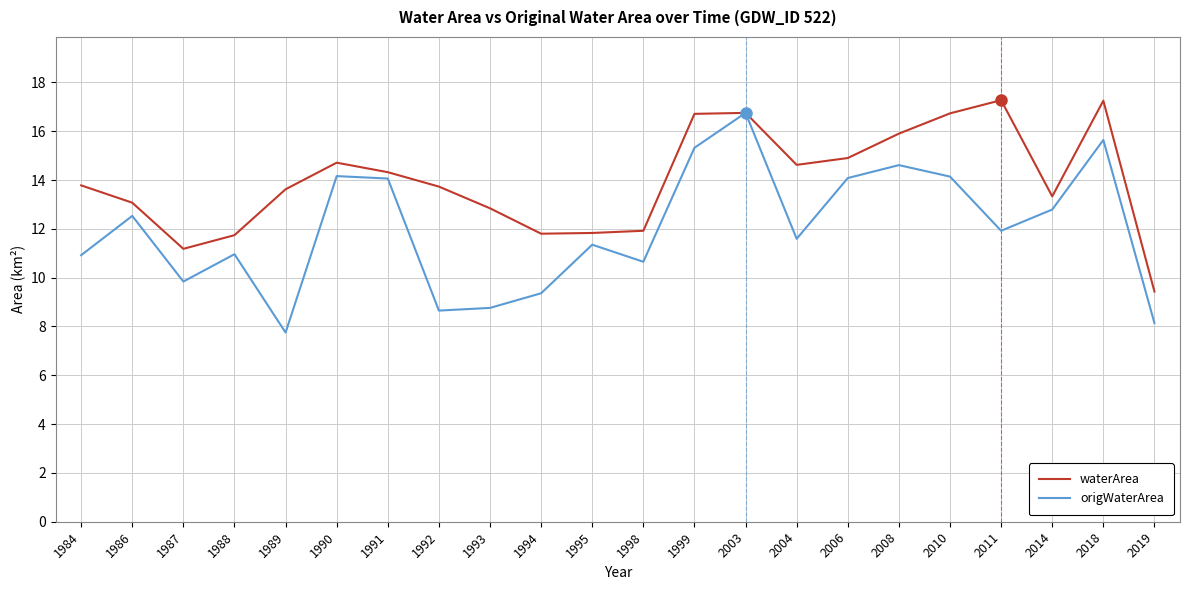

What is the sum of the origWaterArea values at 2014 and 2008?

27.4